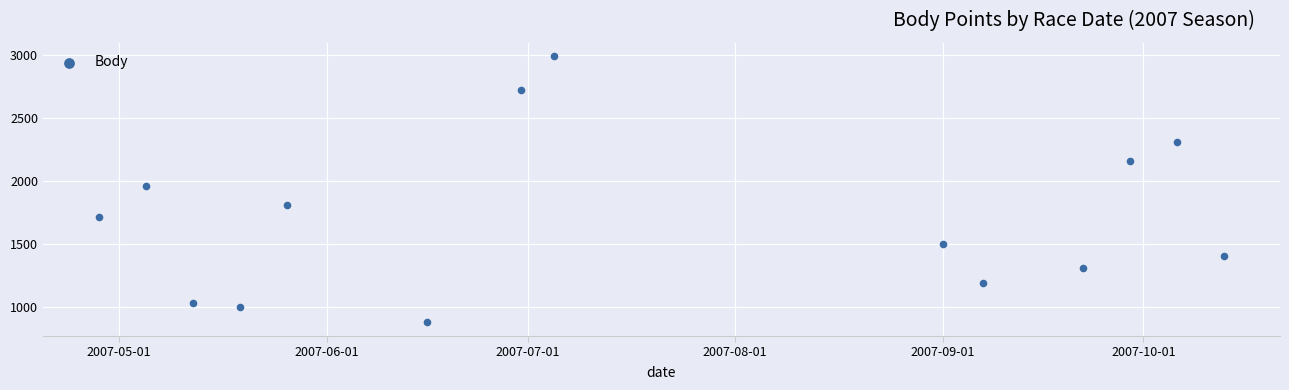

What is the range of Y values (max minus min)?

2118